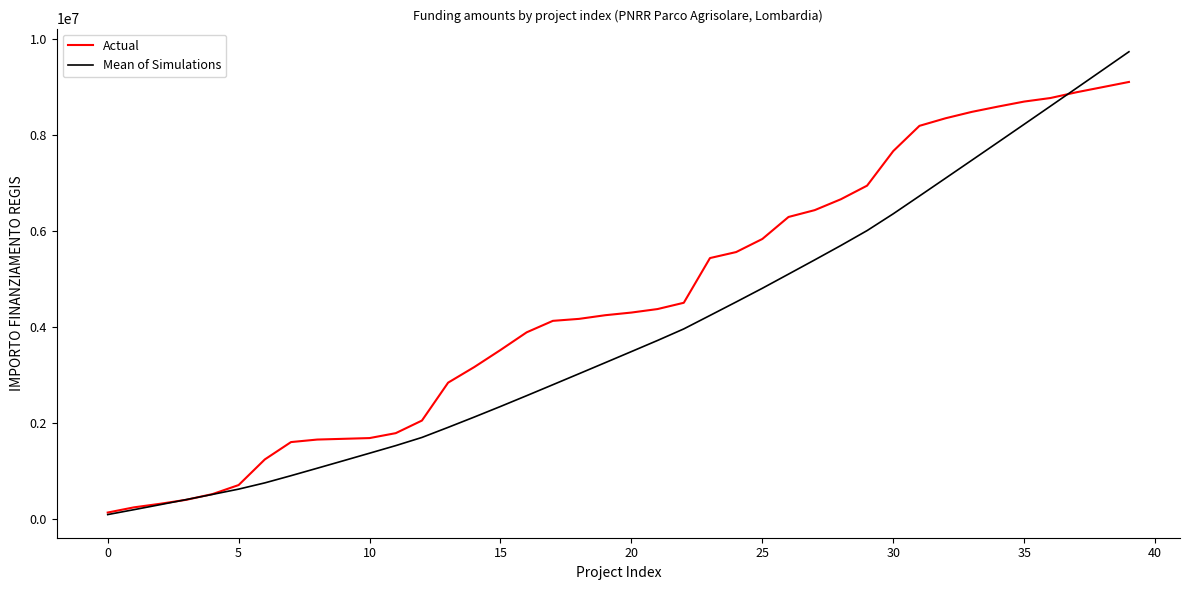

Which series has the widest spread of values?

Mean of Simulations